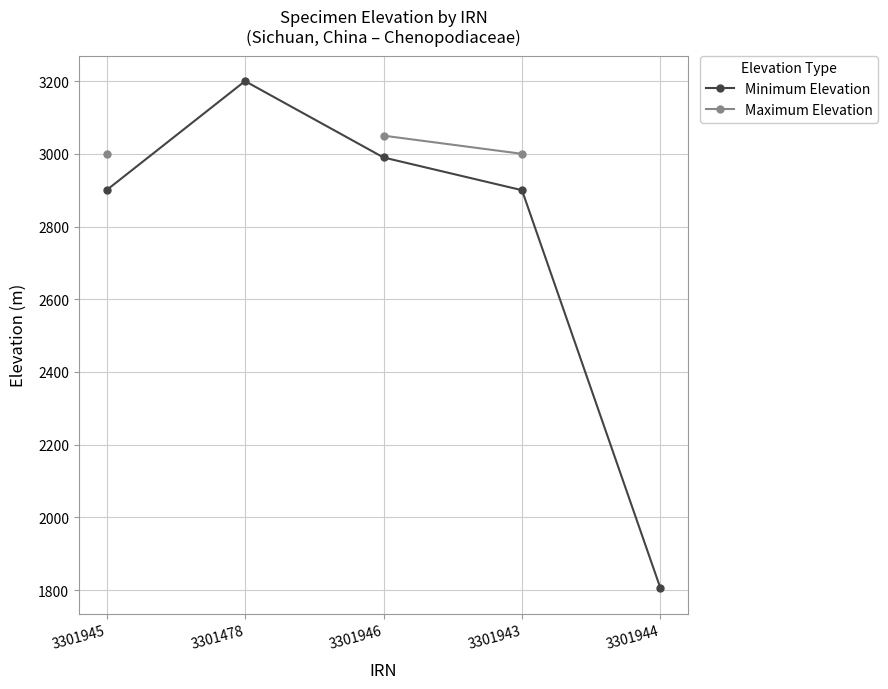

Read the Minimum Elevation value at 3301943.

2900